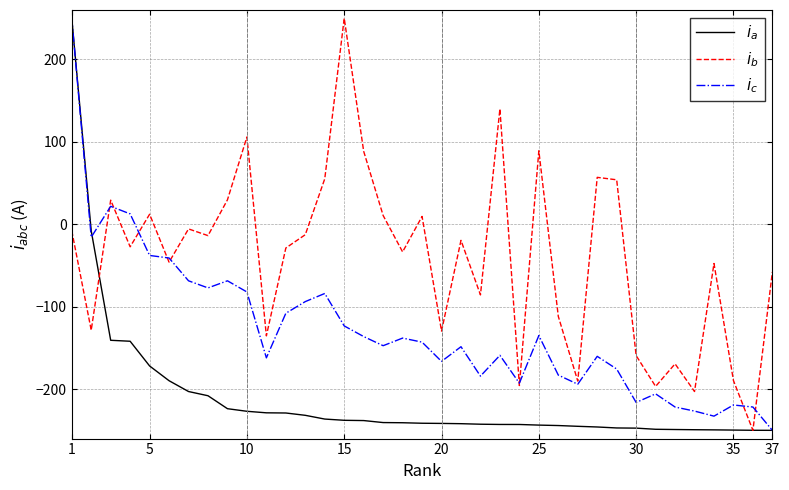

What is the minimum value shown in the chart?

-250.0